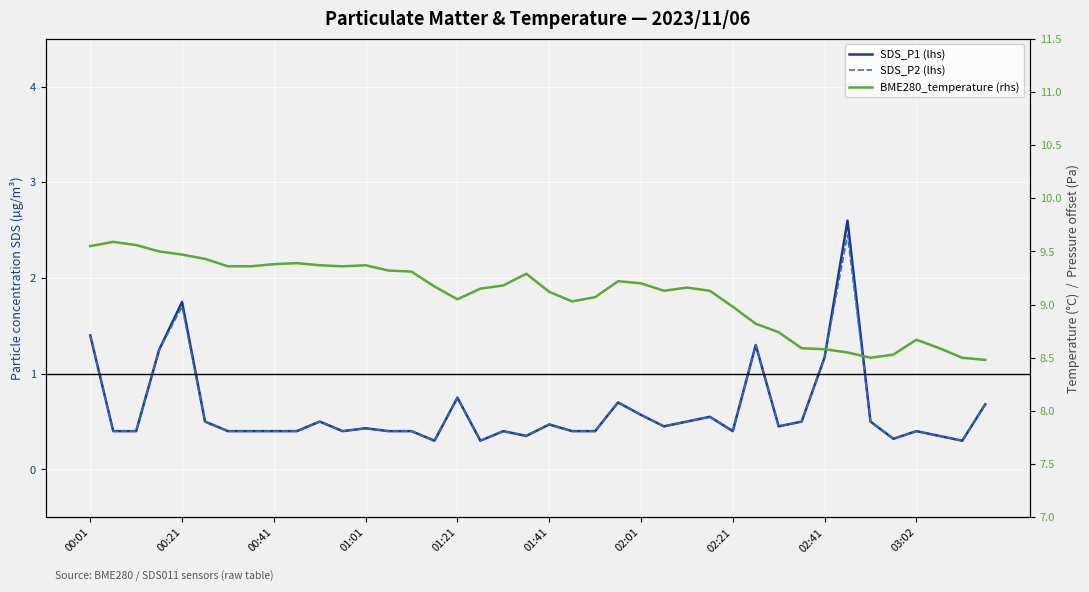

What is the difference between the second highest and minimum values in the BME280_temperature (rhs) series?

1.1